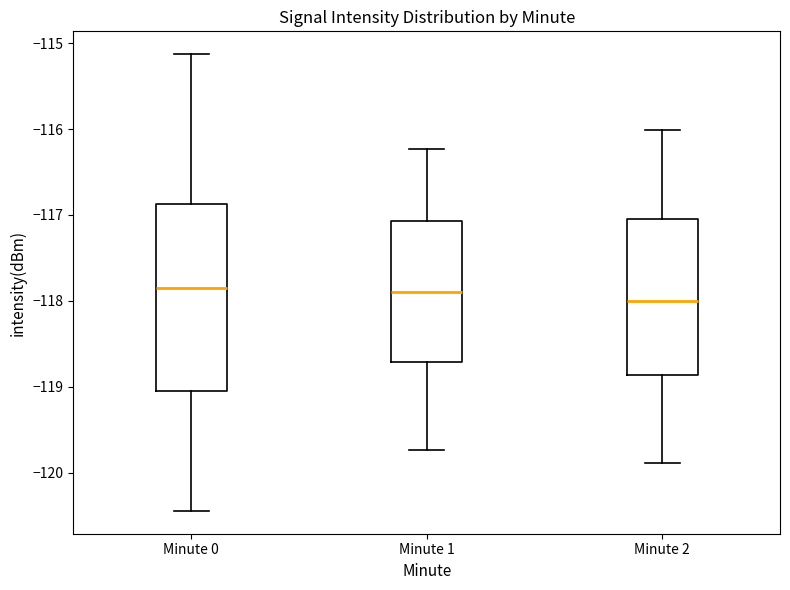

Which box is the tallest, from its lower edge to its upper edge?

Minute 0